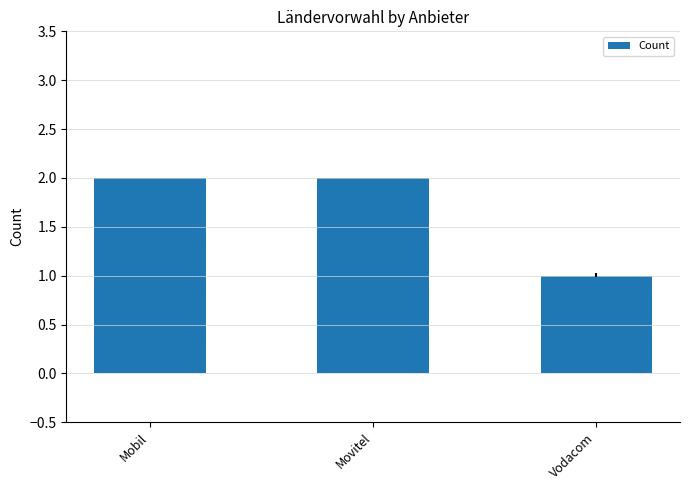

Where is the data nearest to the value 1?

Vodacom